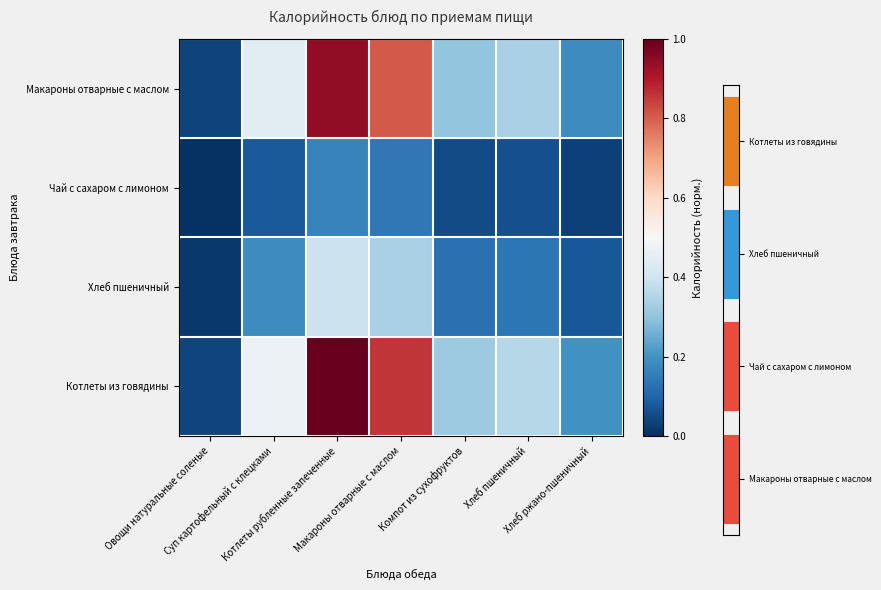

What is the difference between the maximum and minimum values in the Хлеб пшеничный series?

0.4